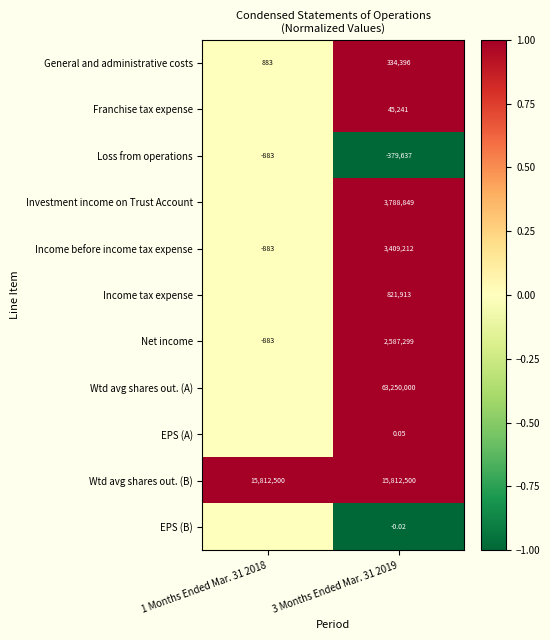

Between 1 Months Ended Mar. 31 2018 and 3 Months Ended Mar. 31 2019, which is larger?

3 Months Ended Mar. 31 2019